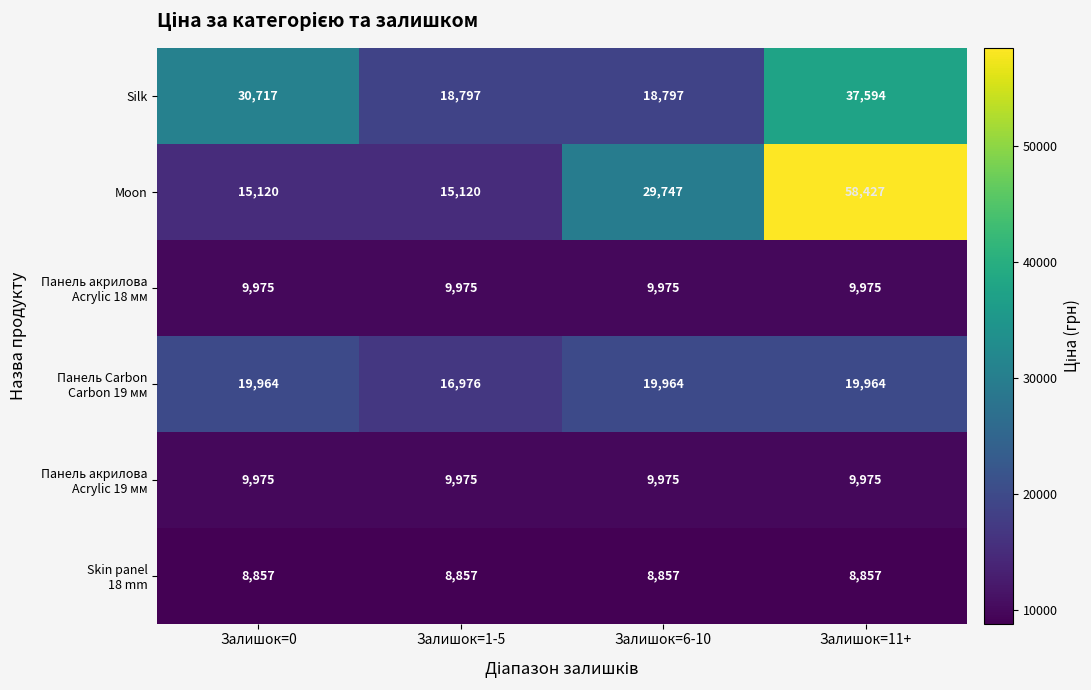

How many series are shown in this chart?

6